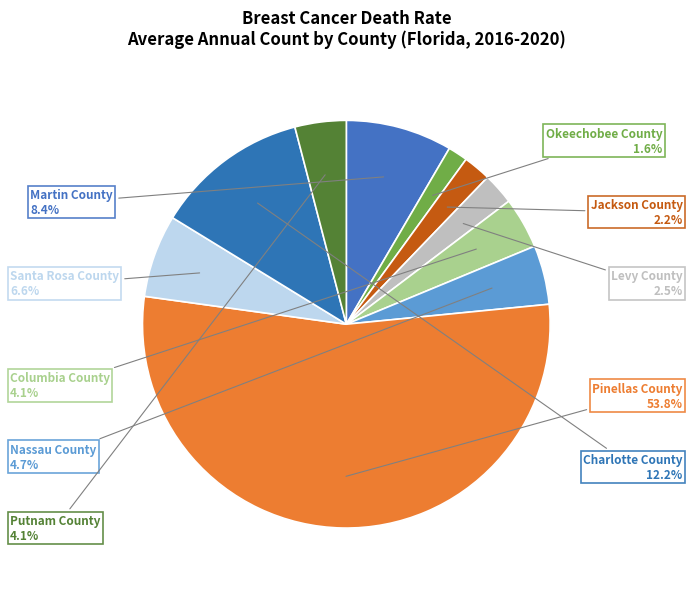

To the nearest percent, what is the average slice percentage?

10%